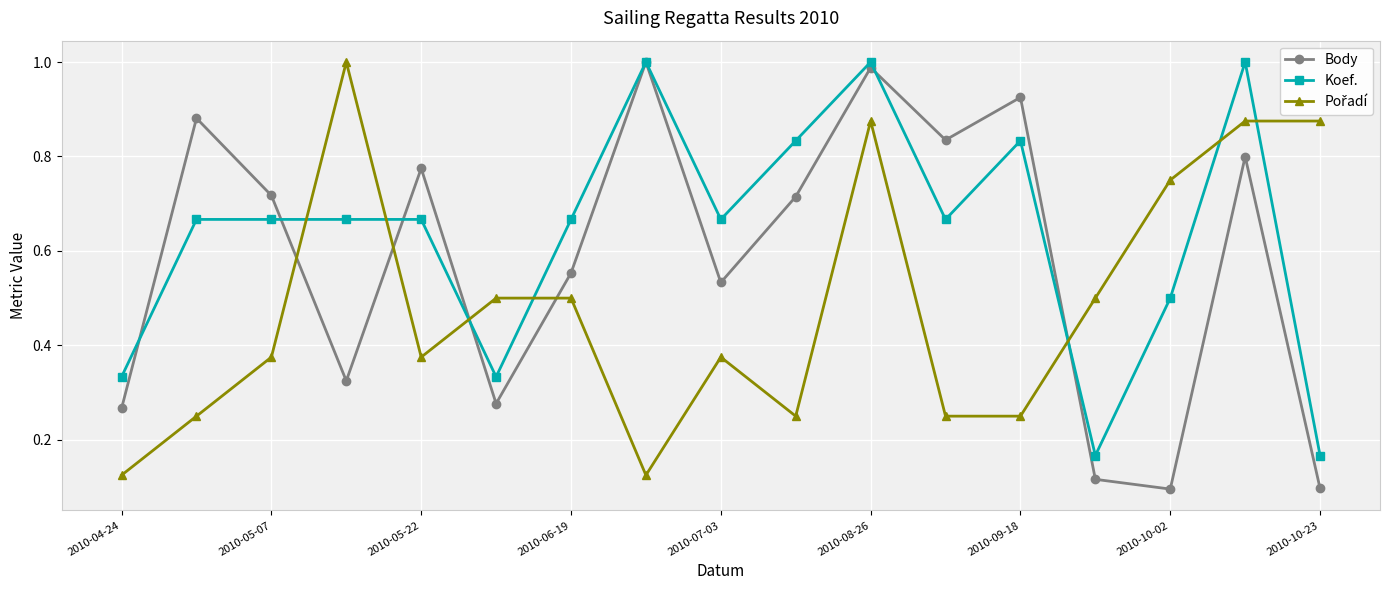

True or false: Body has more than 1 points higher than both neighbors.

True